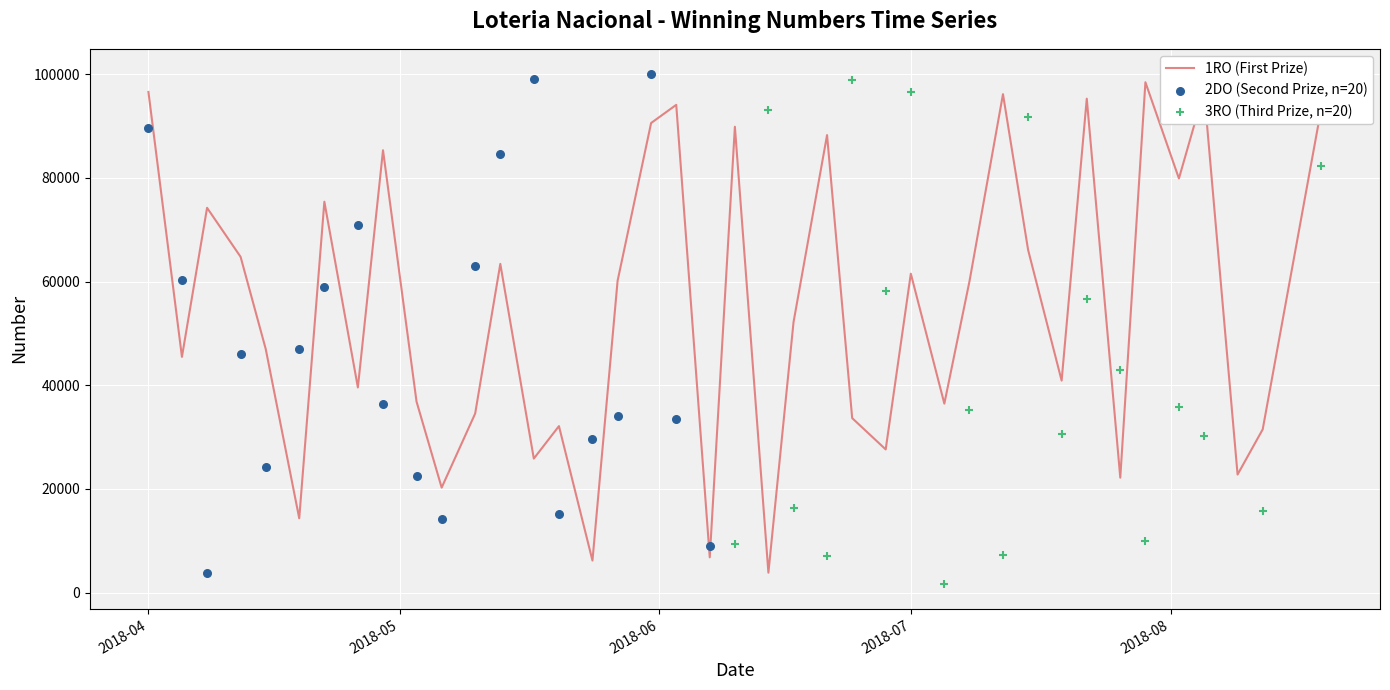

What is the total value across all series at 35?

204889